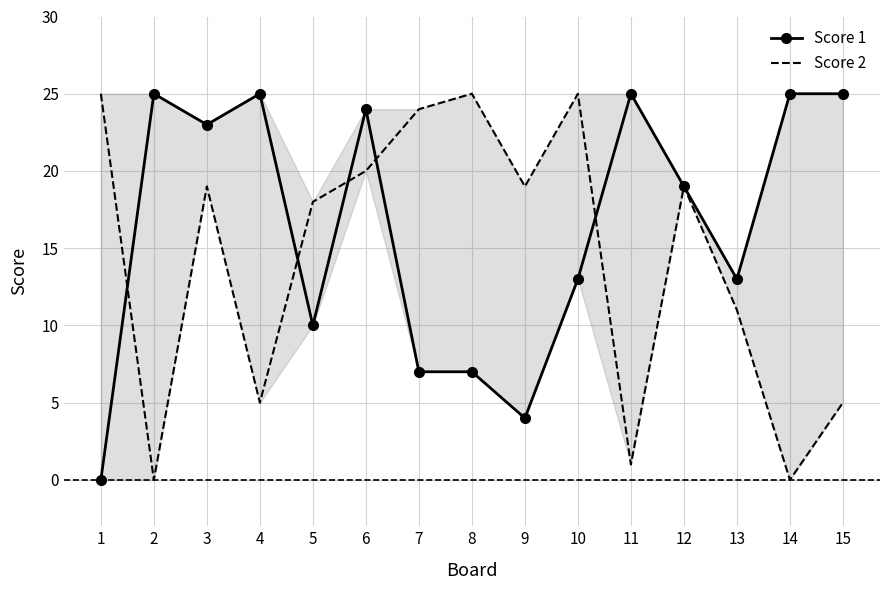

At 5, list the series in order from largest to smallest.

Score 2, Score 1